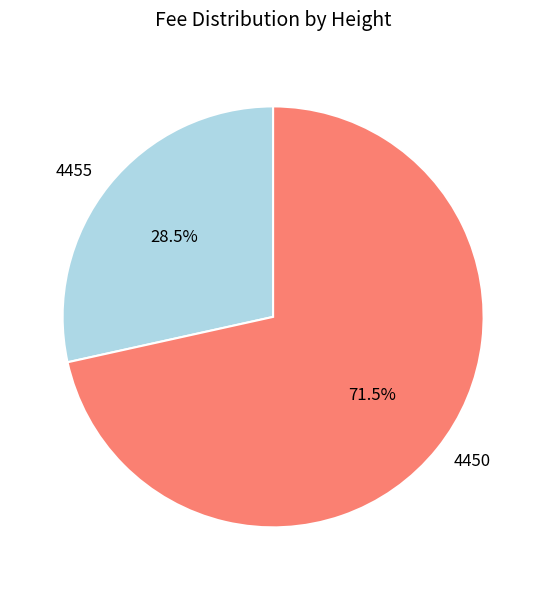

Is 4450 the majority of the pie?

Yes